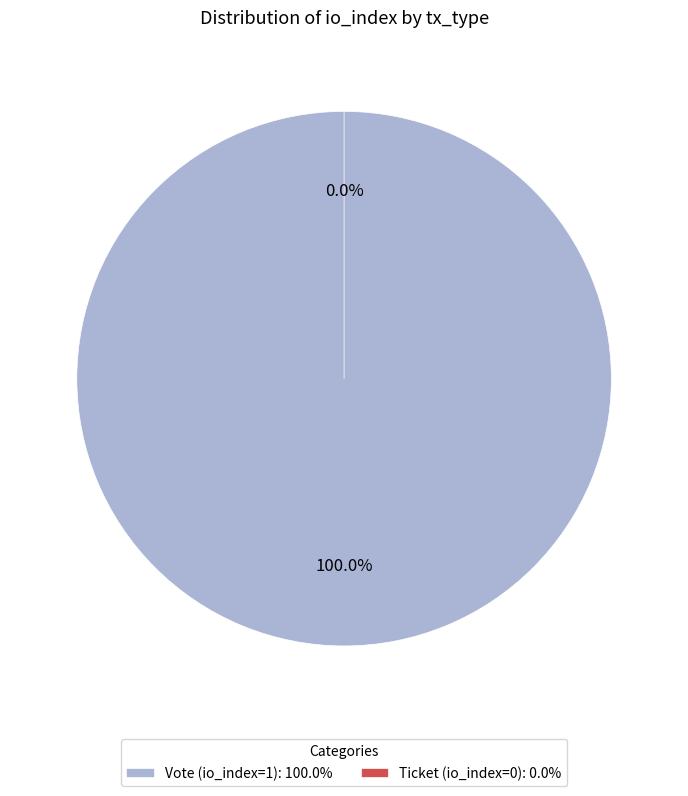

How many slices are in this pie chart?

2